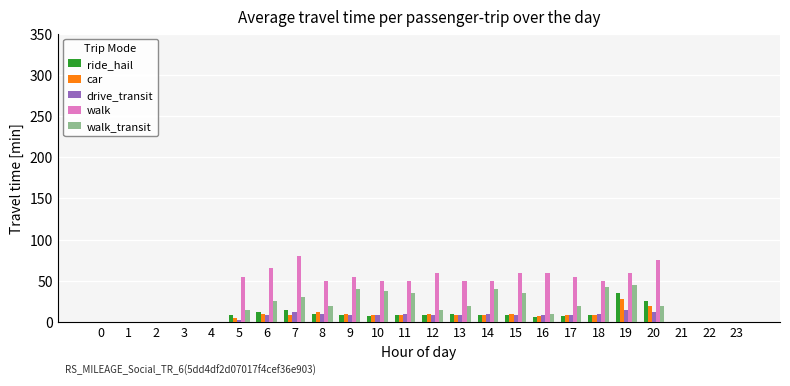

Count the number of data series in this chart.

5